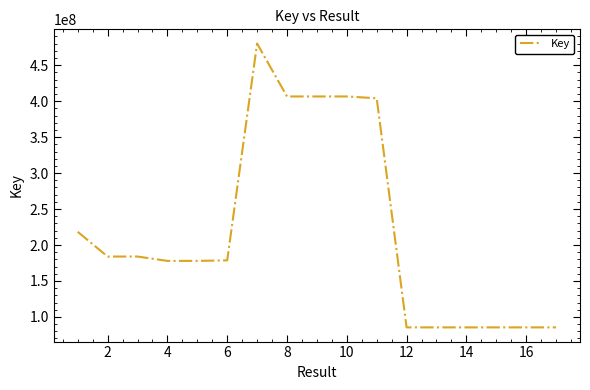

What is the greatest value displayed?

480224266